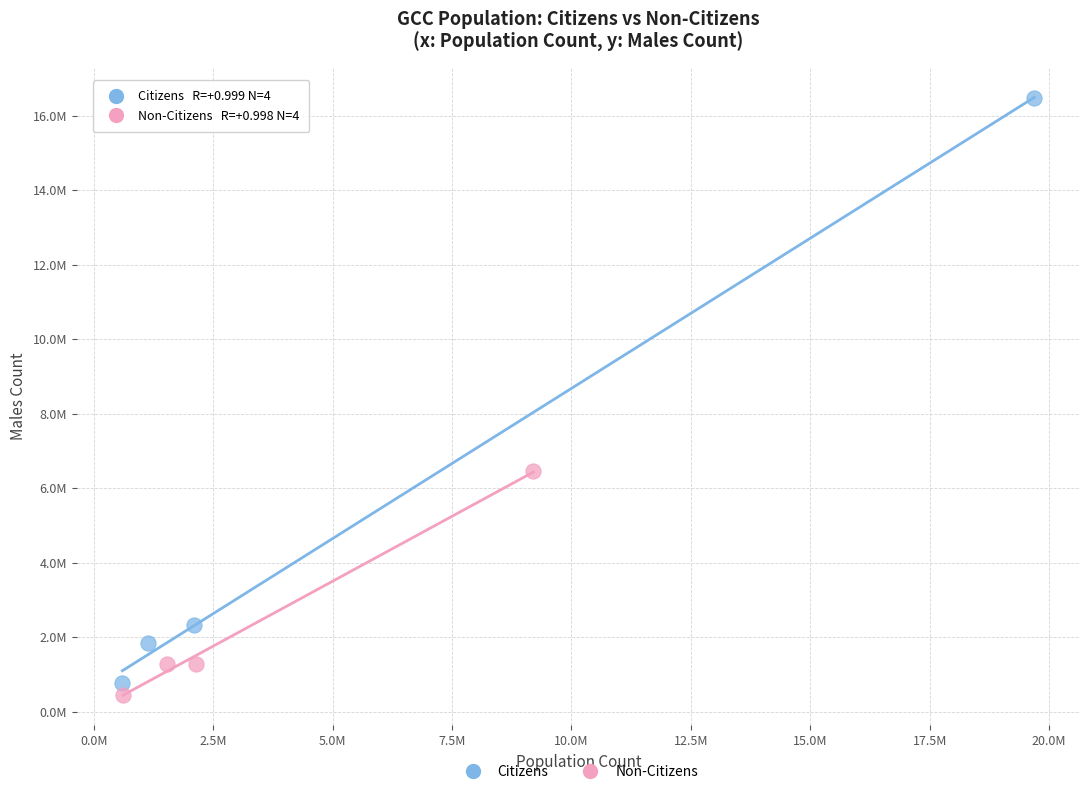

What are all the series names shown in the legend?

Citizens, Non-Citizens